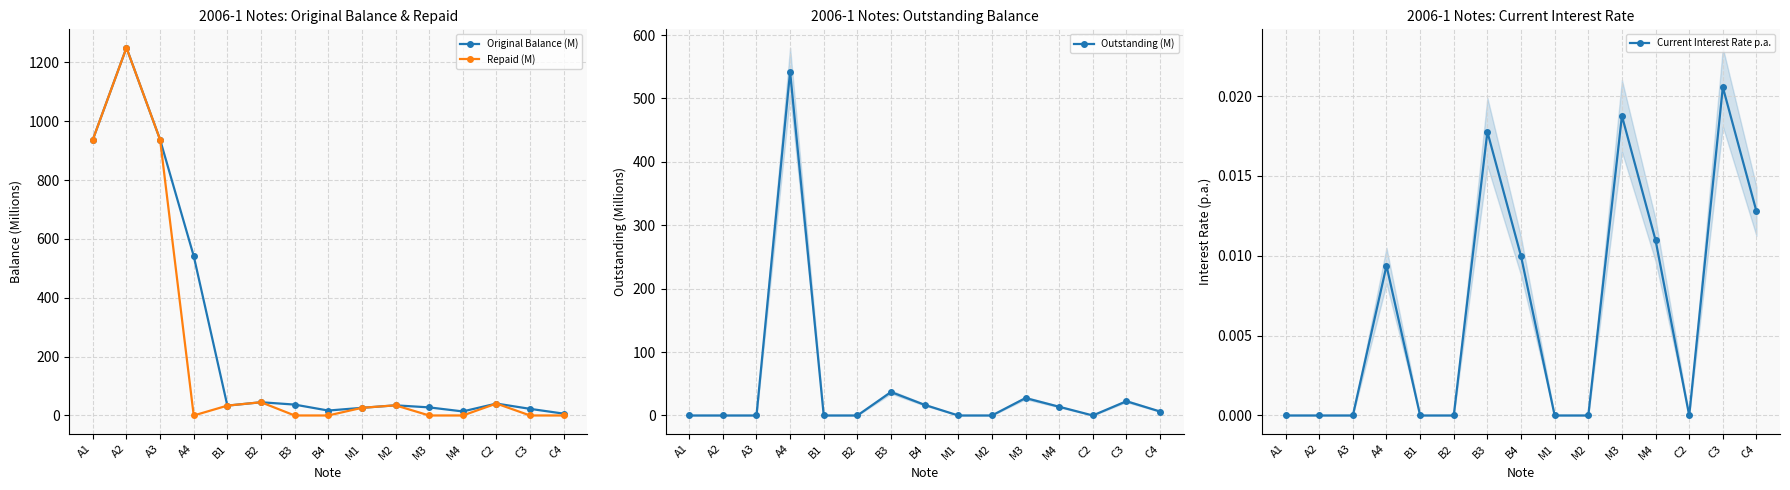

At C4, list the series in order from smallest to largest.

Repaid (M), Current Interest Rate p.a., Original Balance (M), Outstanding (M)